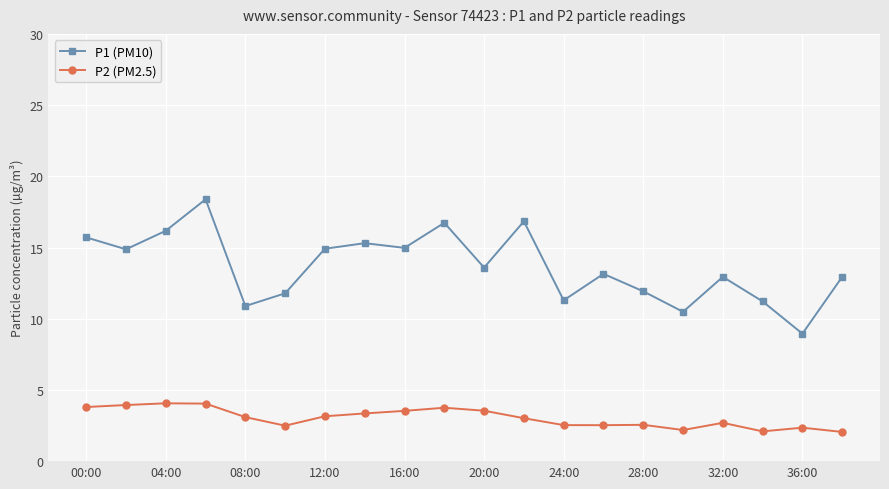

List the series in order of their overall mean, highest first.

P1 (PM10), P2 (PM2.5)